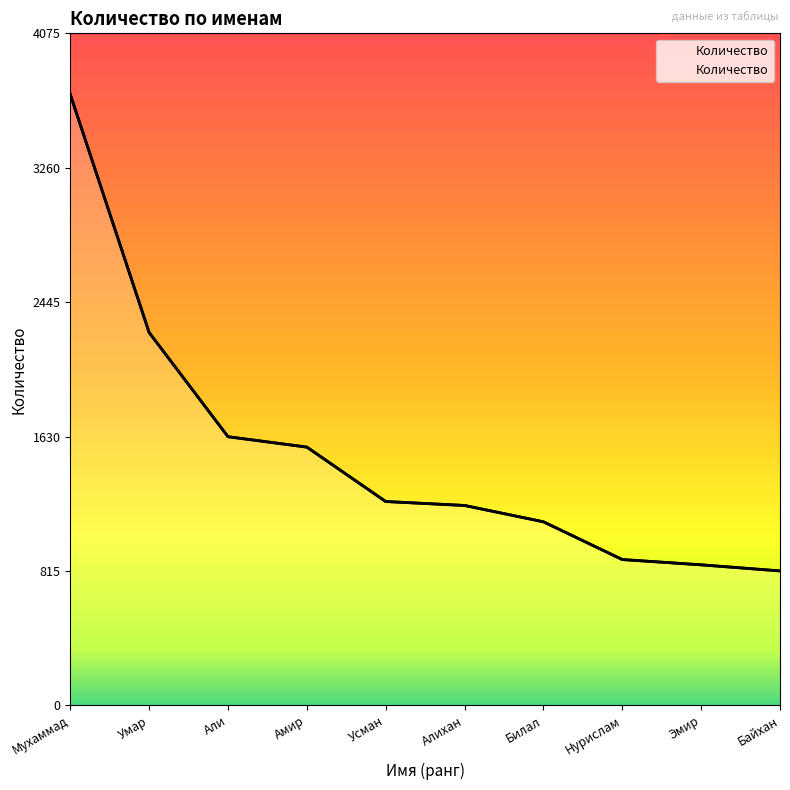

What is the difference between the second highest and second lowest values?

1409